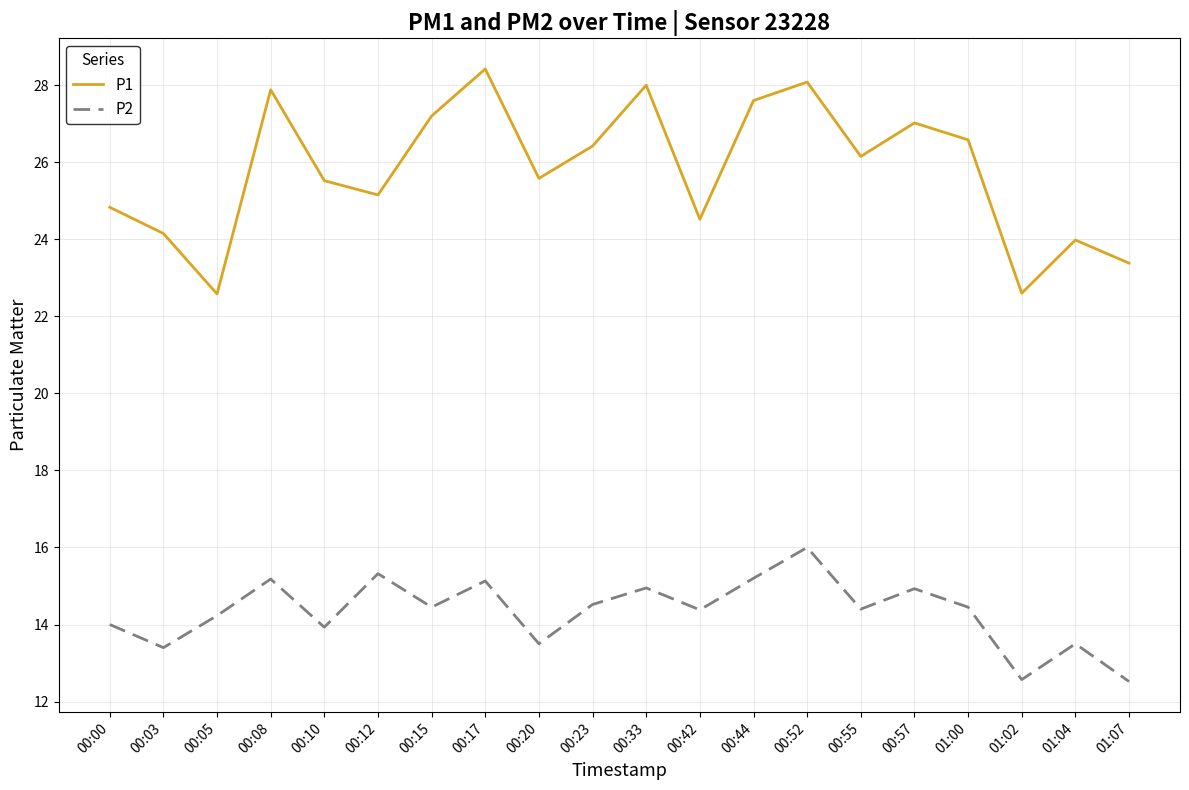

How many interior local valleys does the P1 series have?

6